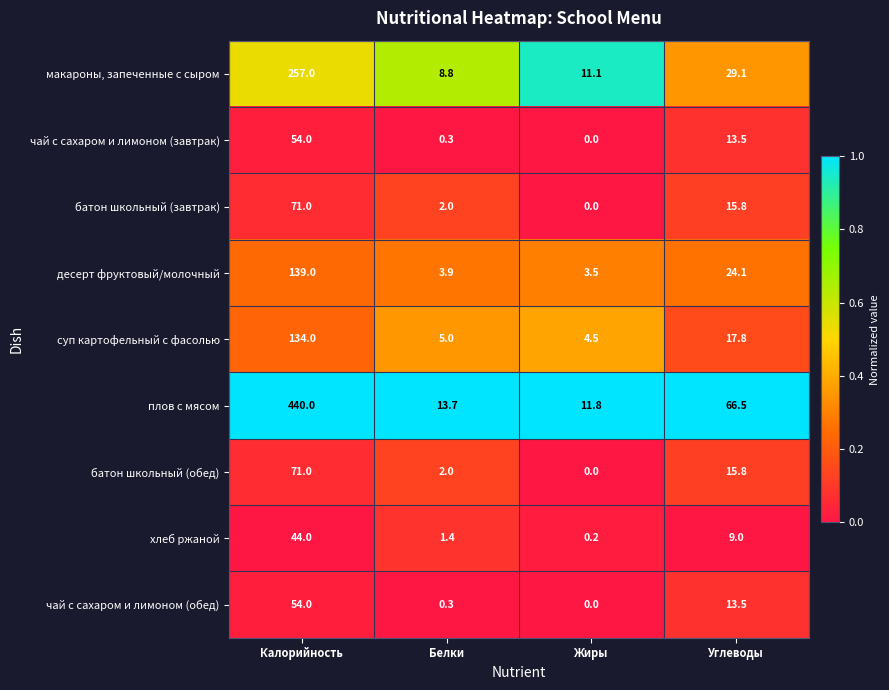

True or false: батон школьный (обед) has a value of 1.0 at Белки.

False